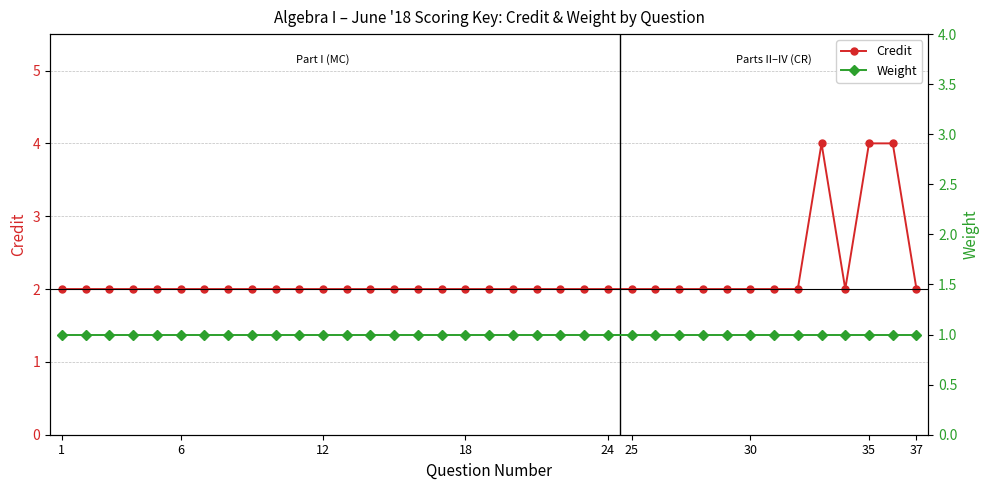

Count the number of data series in this chart.

2